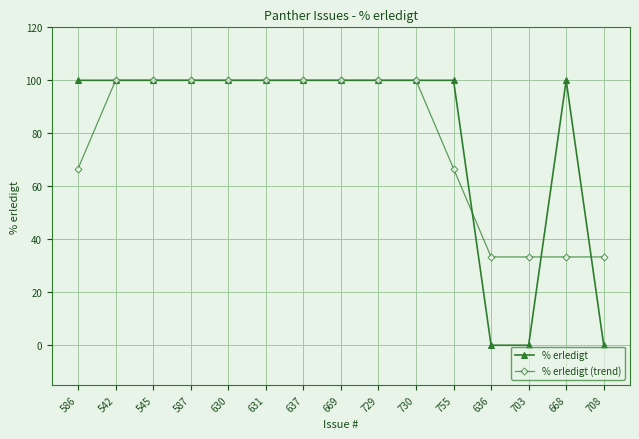

How many data points in % erledigt (trend) are above 99?

9